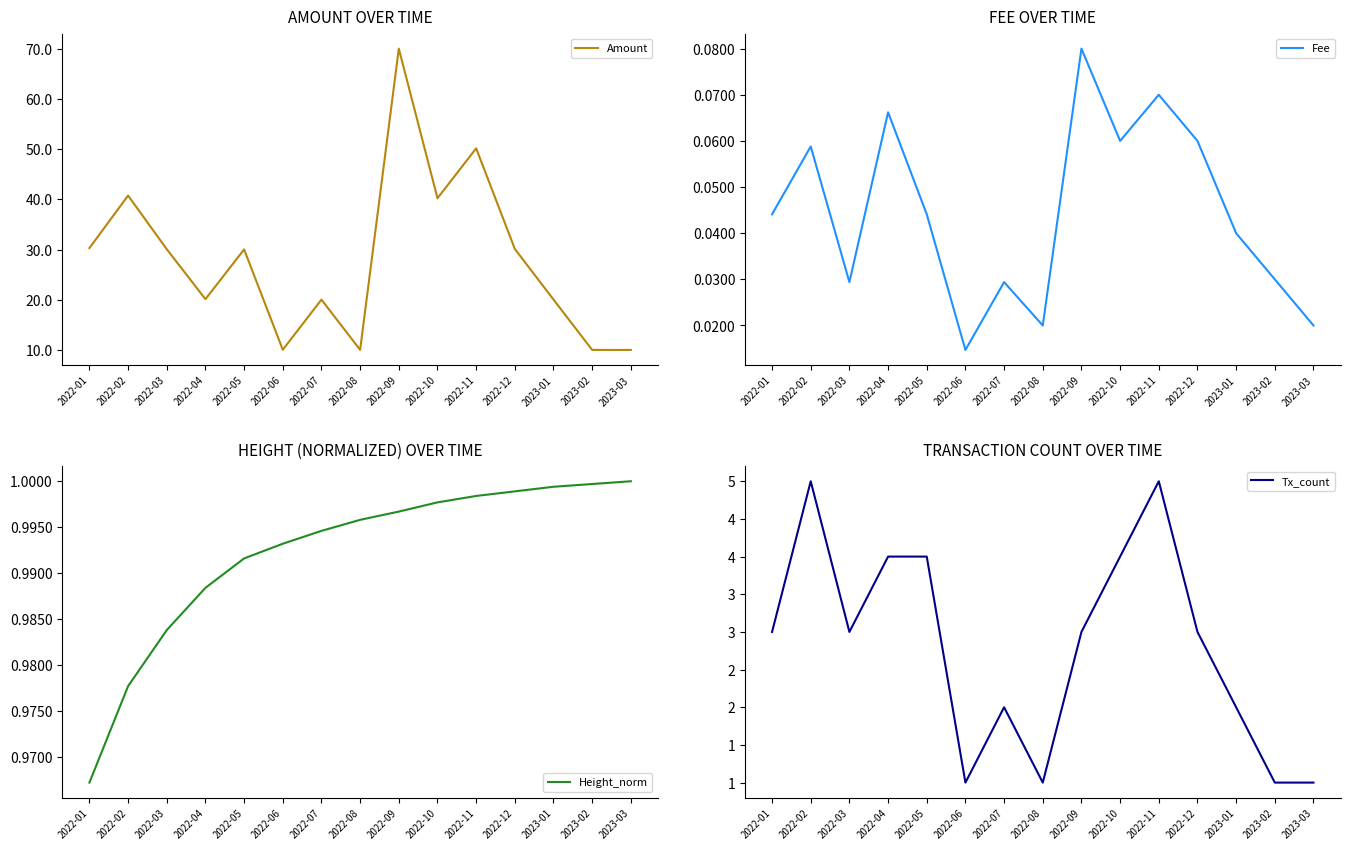

What is the total value across all series at 2023-02?

12.0